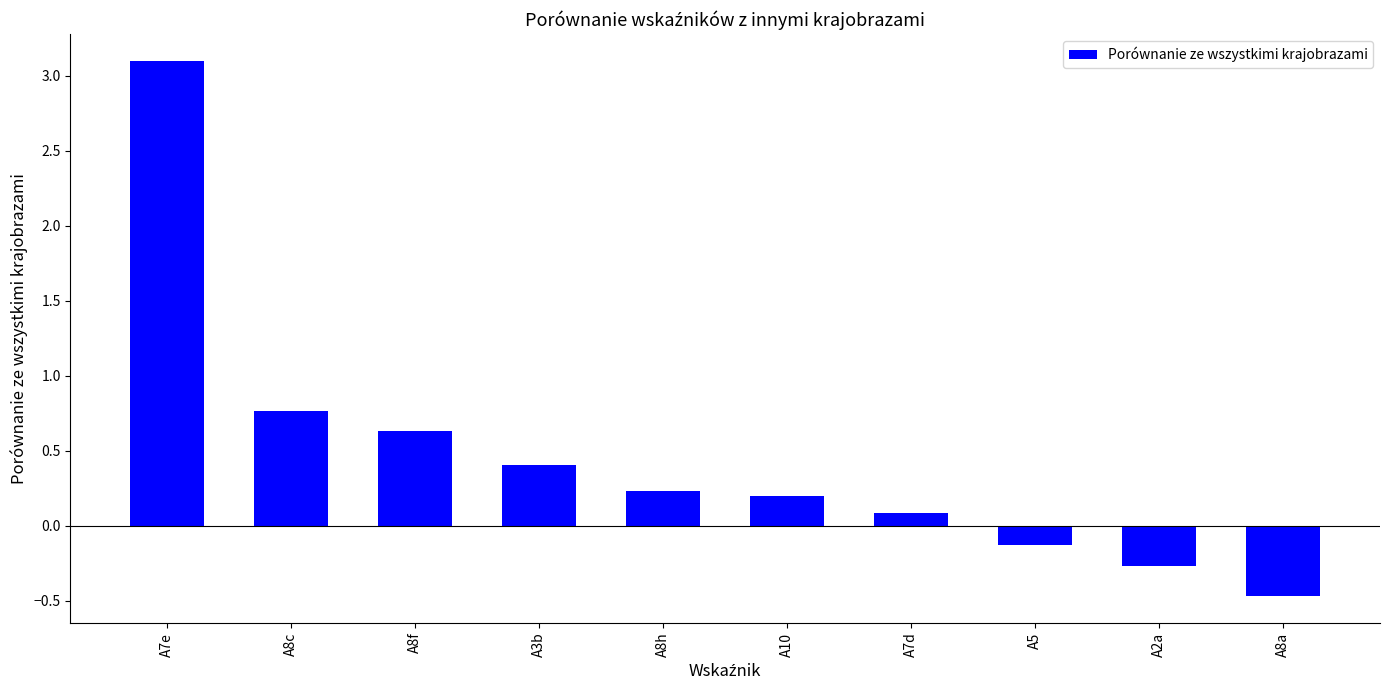

How many categories are shown in the chart?

10